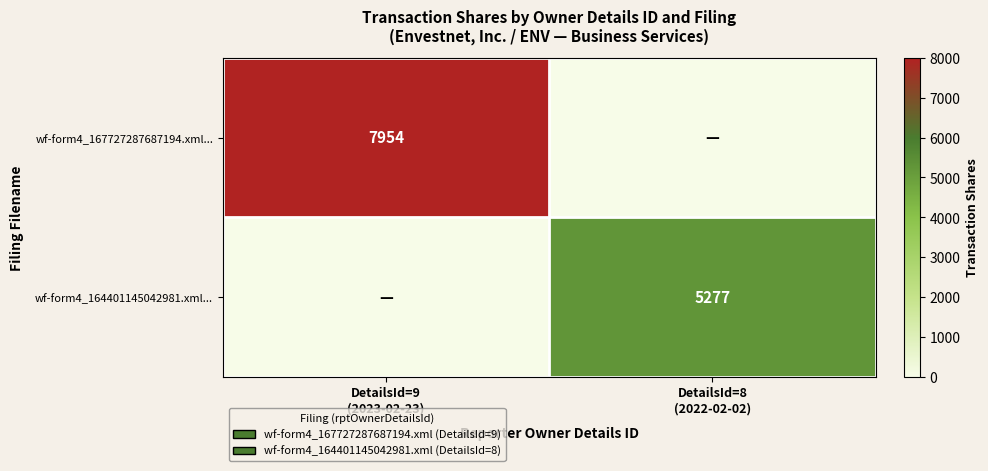

Which series has the widest spread of values?

wf-form4_167727287687194.xml...